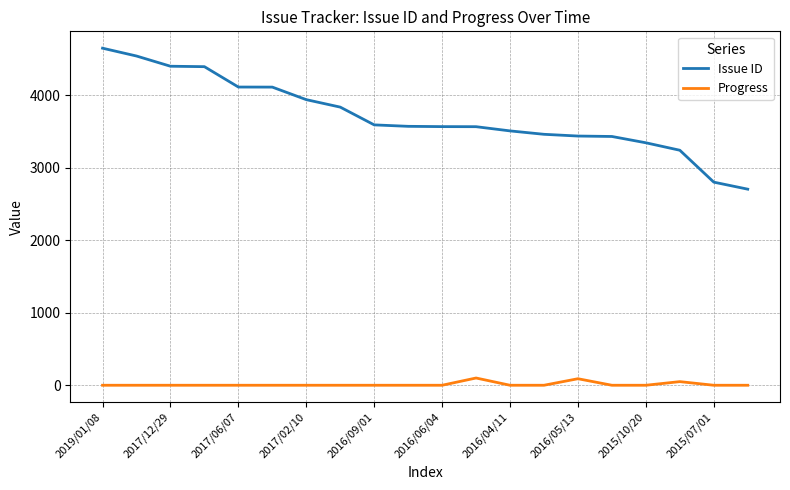

List the series in order of their peak value, lowest first.

Progress, Issue ID